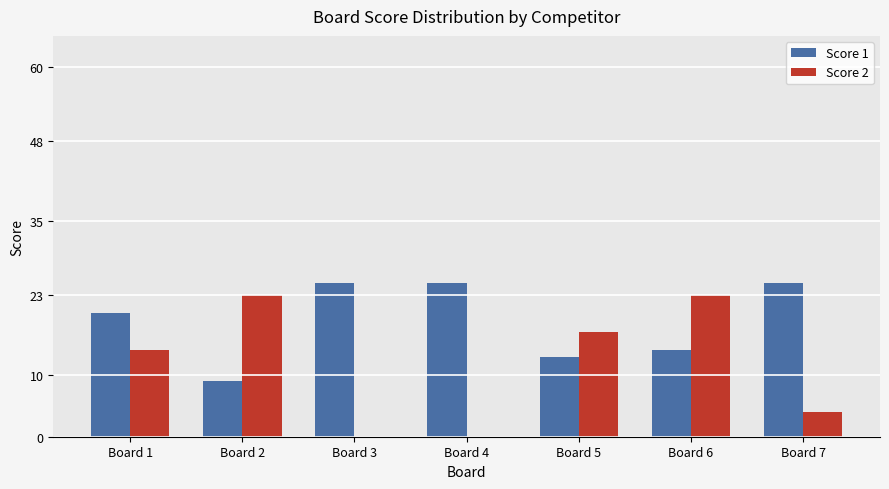

What is the maximum value shown in the chart?

25